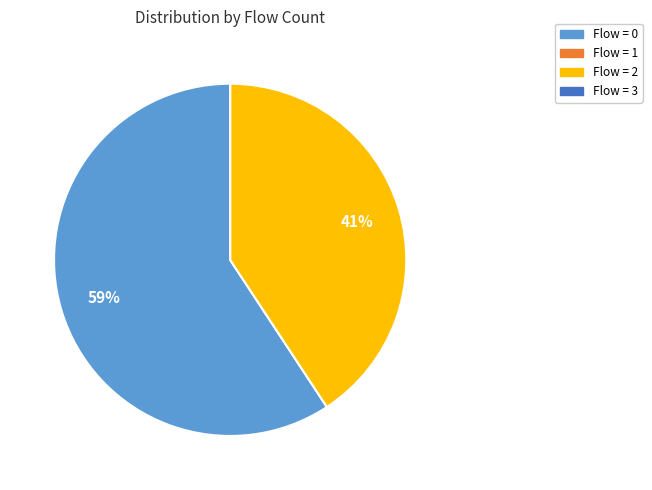

To the nearest percent, what portion does Flow = 0 represent?

59%